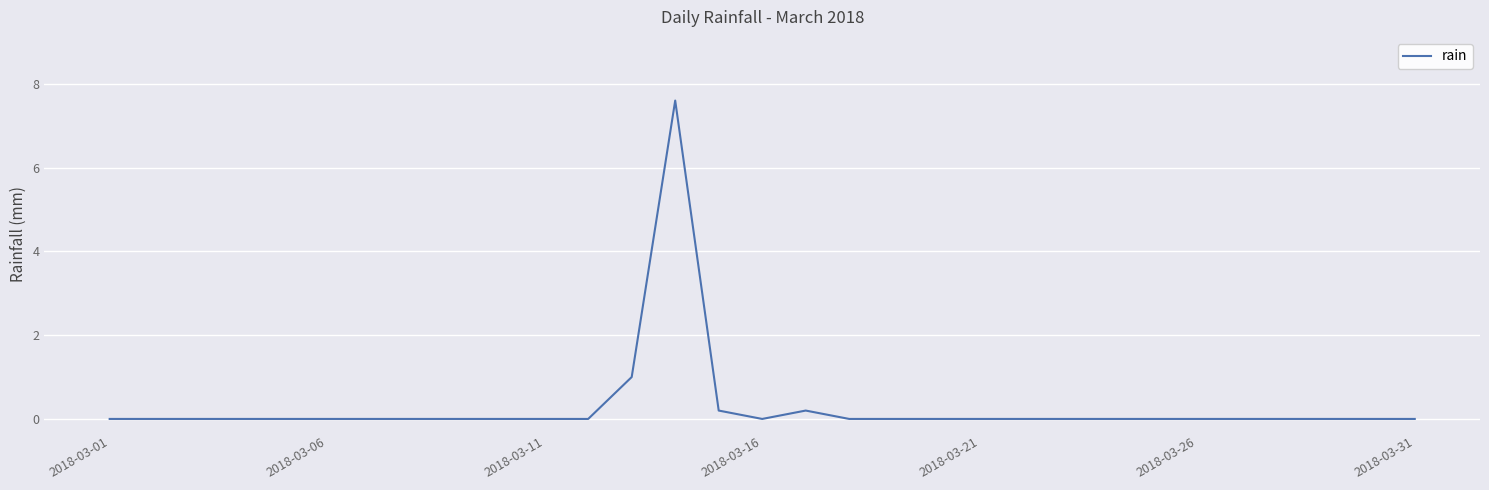

What is the greatest value displayed?

7.6